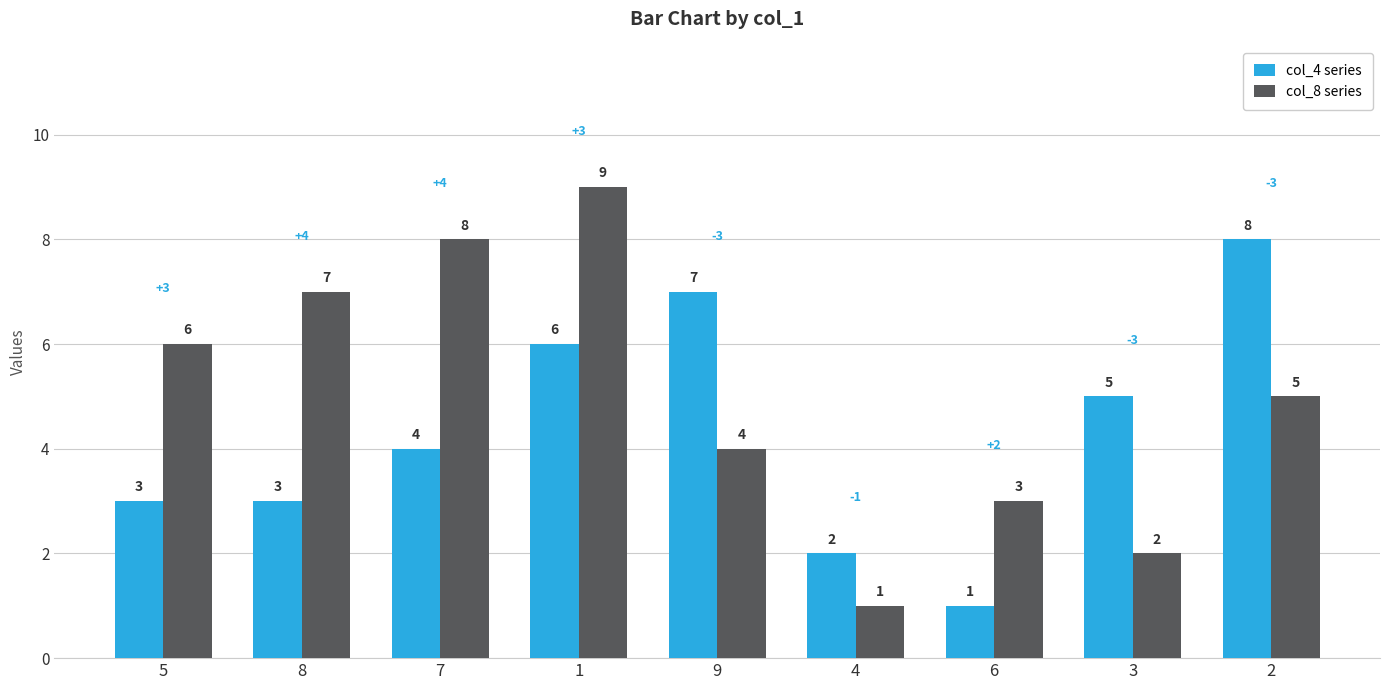

True or false: col_4 series has a value of 2 at 7.

False